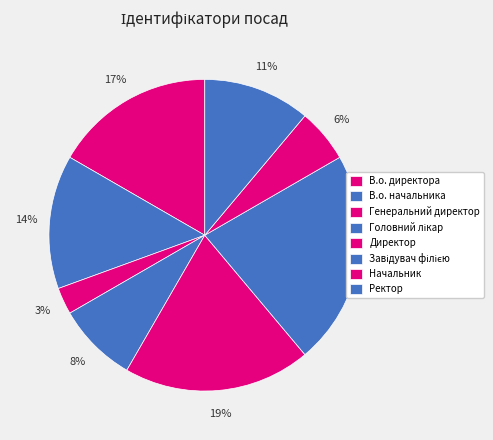

What is the largest slice in the pie chart?

Завідувач філією